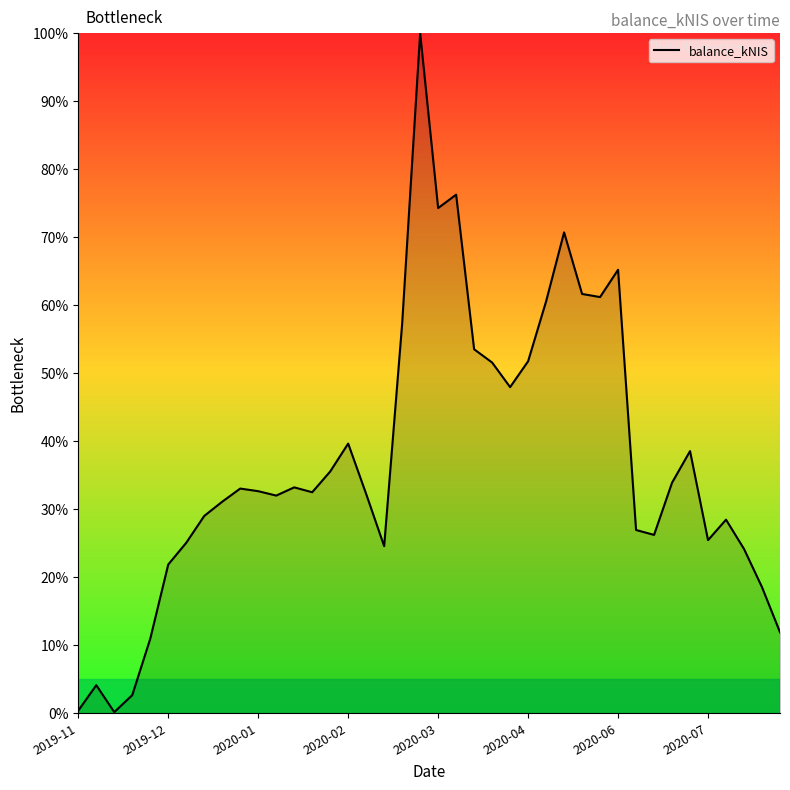

Count the number of data series in this chart.

1